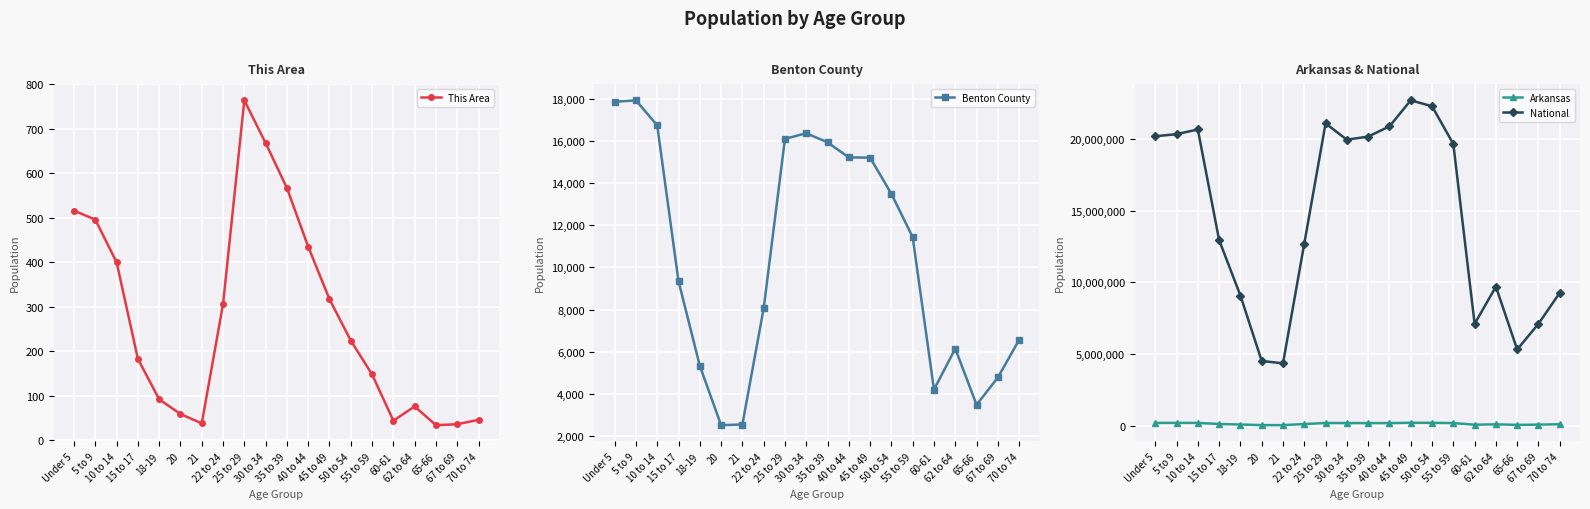

Is the value of Benton County at 70 to 74 greater than the value of This Area at 62 to 64?

Yes